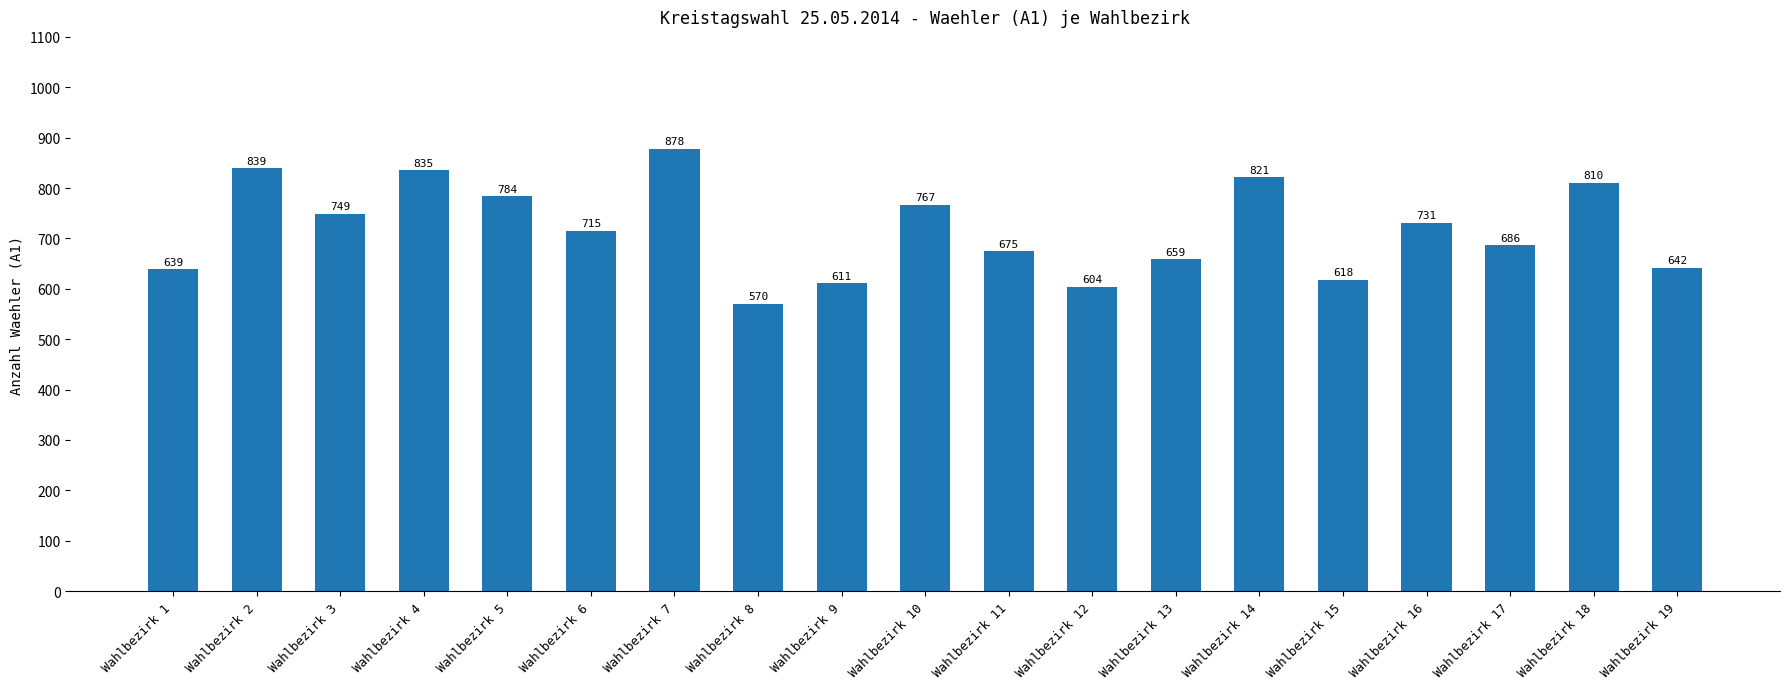

Rank the categories by value from lowest to highest.

Wahlbezirk 8, Wahlbezirk 12, Wahlbezirk 9, Wahlbezirk 15, Wahlbezirk 1, Wahlbezirk 19, Wahlbezirk 13, Wahlbezirk 11, Wahlbezirk 17, Wahlbezirk 6, Wahlbezirk 16, Wahlbezirk 3, Wahlbezirk 10, Wahlbezirk 5, Wahlbezirk 18, Wahlbezirk 14, Wahlbezirk 4, Wahlbezirk 2, Wahlbezirk 7